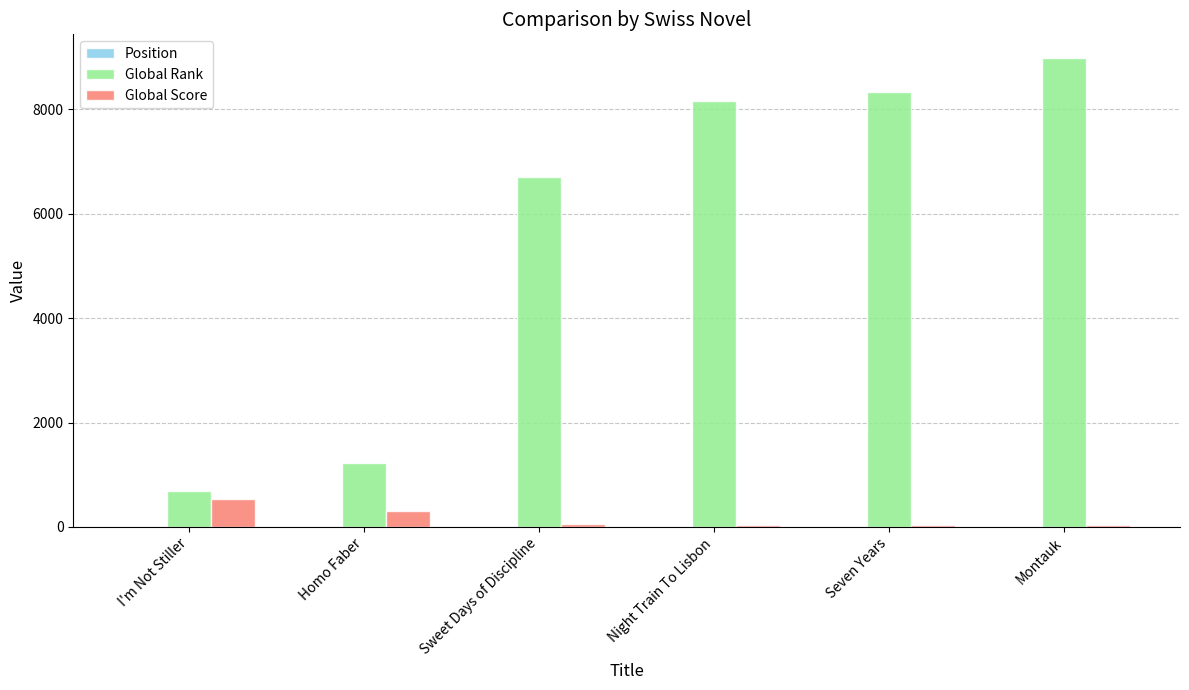

What is the sum of the Global Score values at I'm Not Stiller and Homo Faber?

845